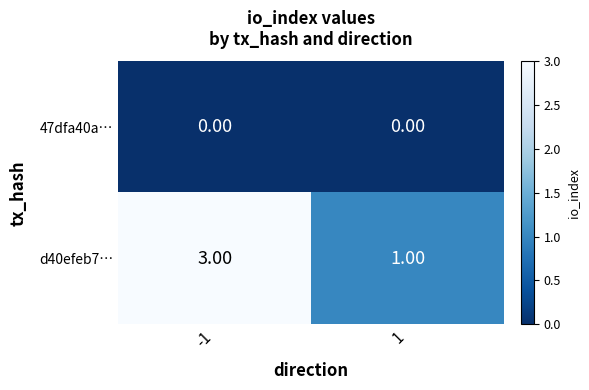

Is the value of 47dfa40a… at 1 greater than the value of d40efeb7… at -1?

No